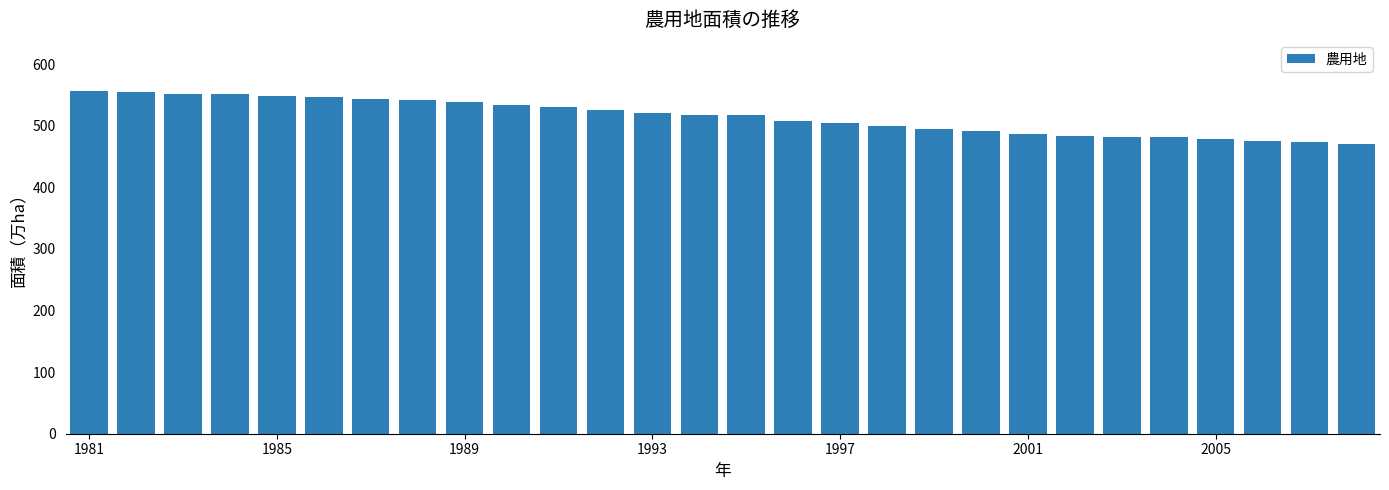

What is the greatest value displayed?

556